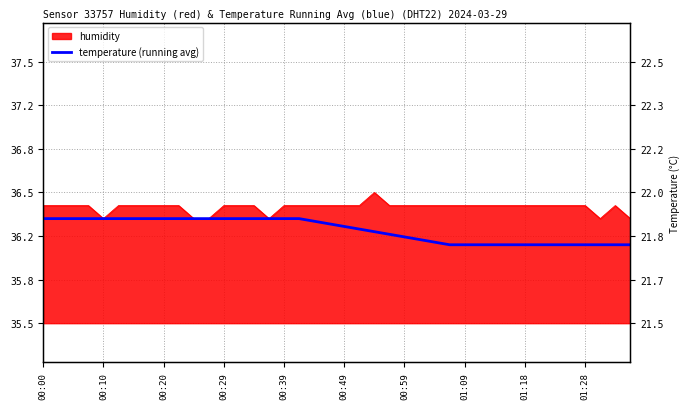

The chart shows a value of 56.2 at 39. True or false?

False